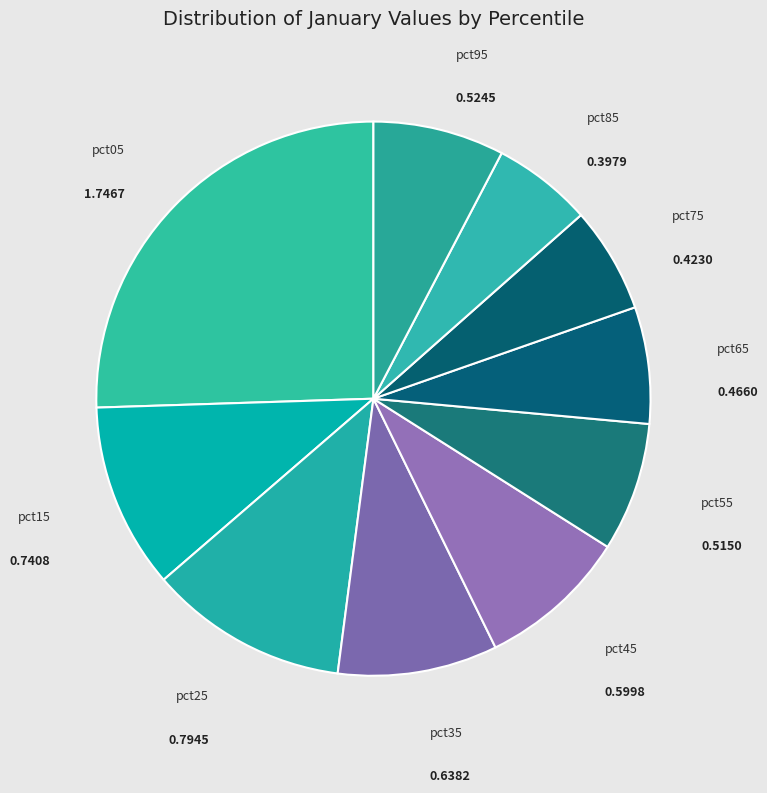

How many segments does this pie chart have?

10